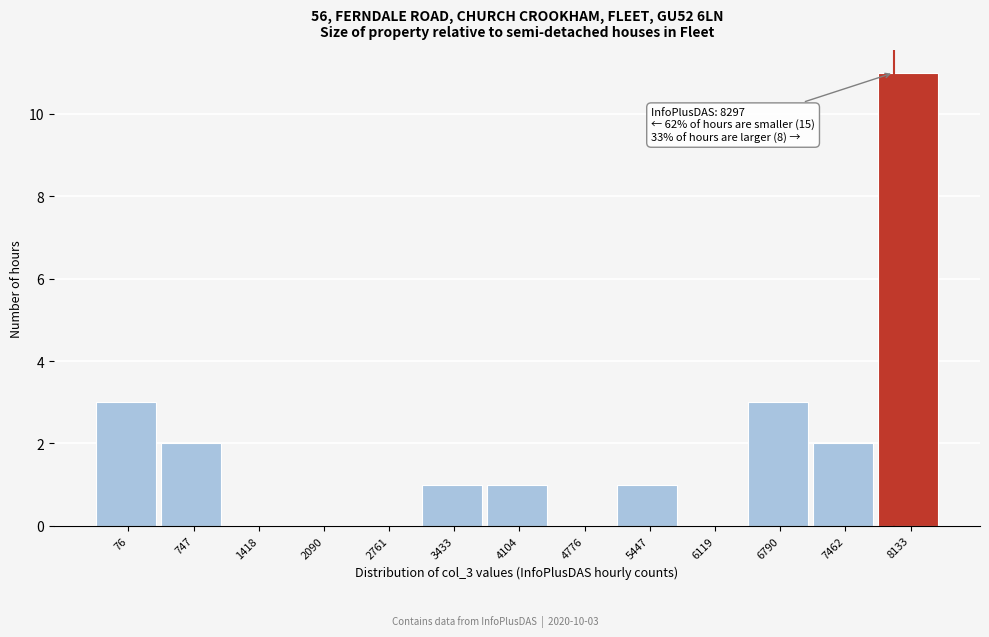

Reading left to right, what are all the values shown in this chart?

76=3	747=2	1418=0	2090=0	2761=0	3433=1	4104=1	4776=0	5447=1	6119=0	6790=3	7462=2	8133=11